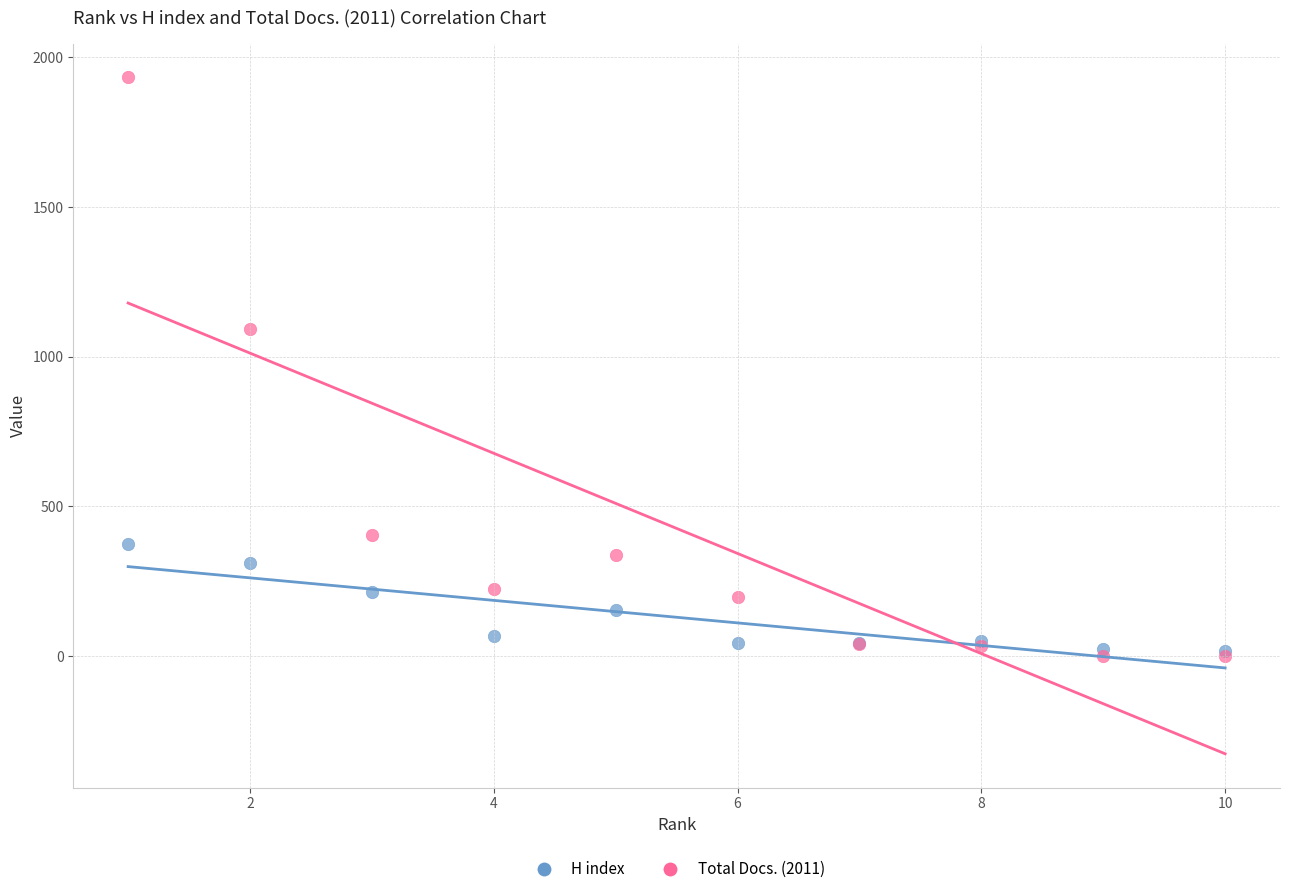

Which series contains the highest Y value?

Total Docs. (2011)